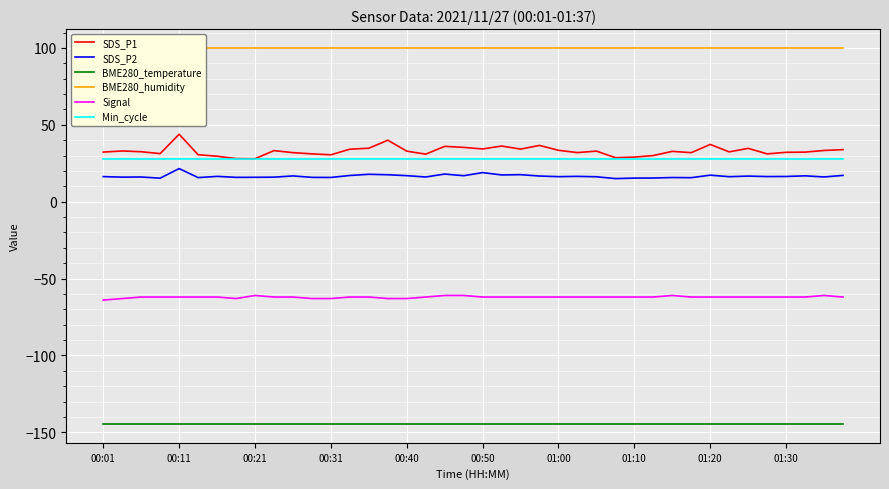

How many interior local valleys does the SDS_P2 series have?

14